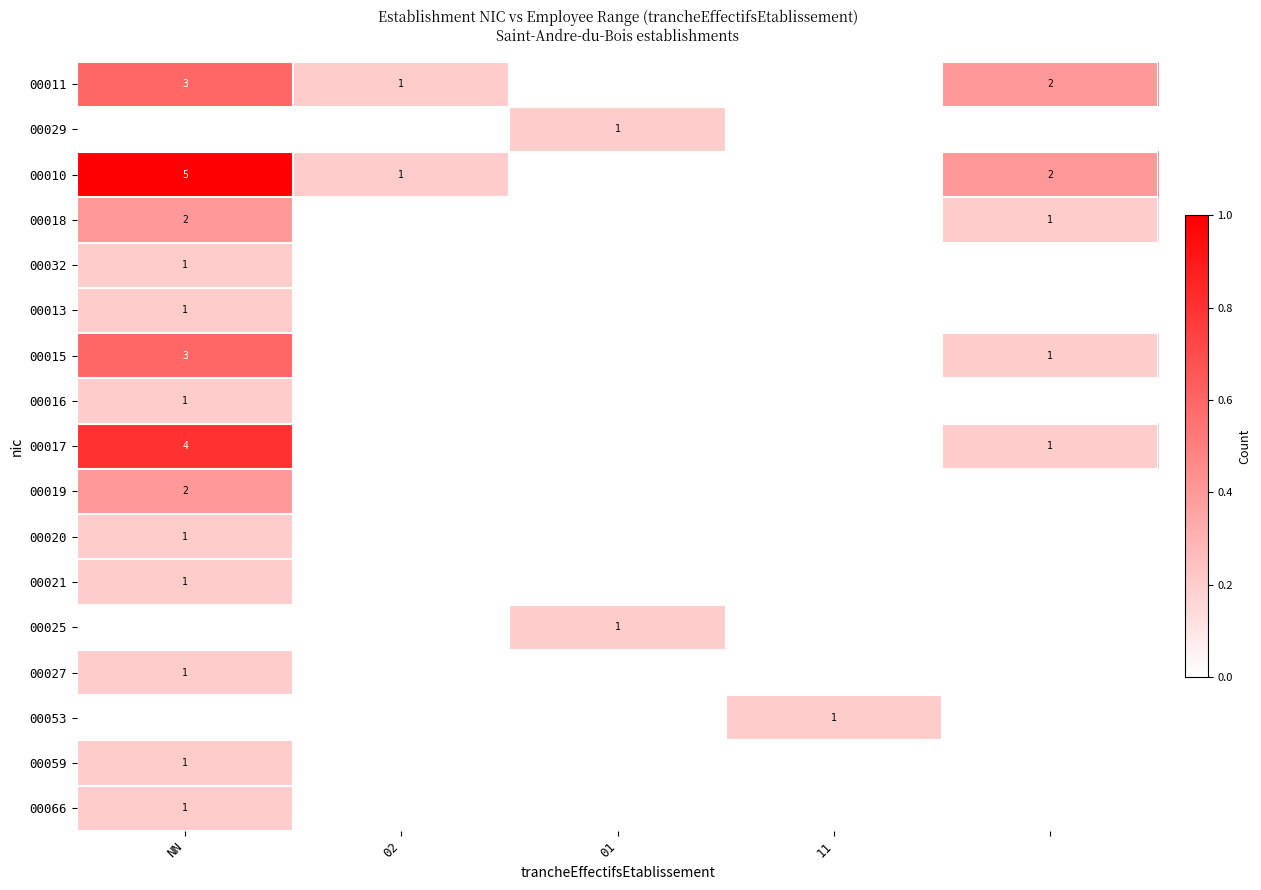

Is it true that 00066 equals 1 at NN?

True